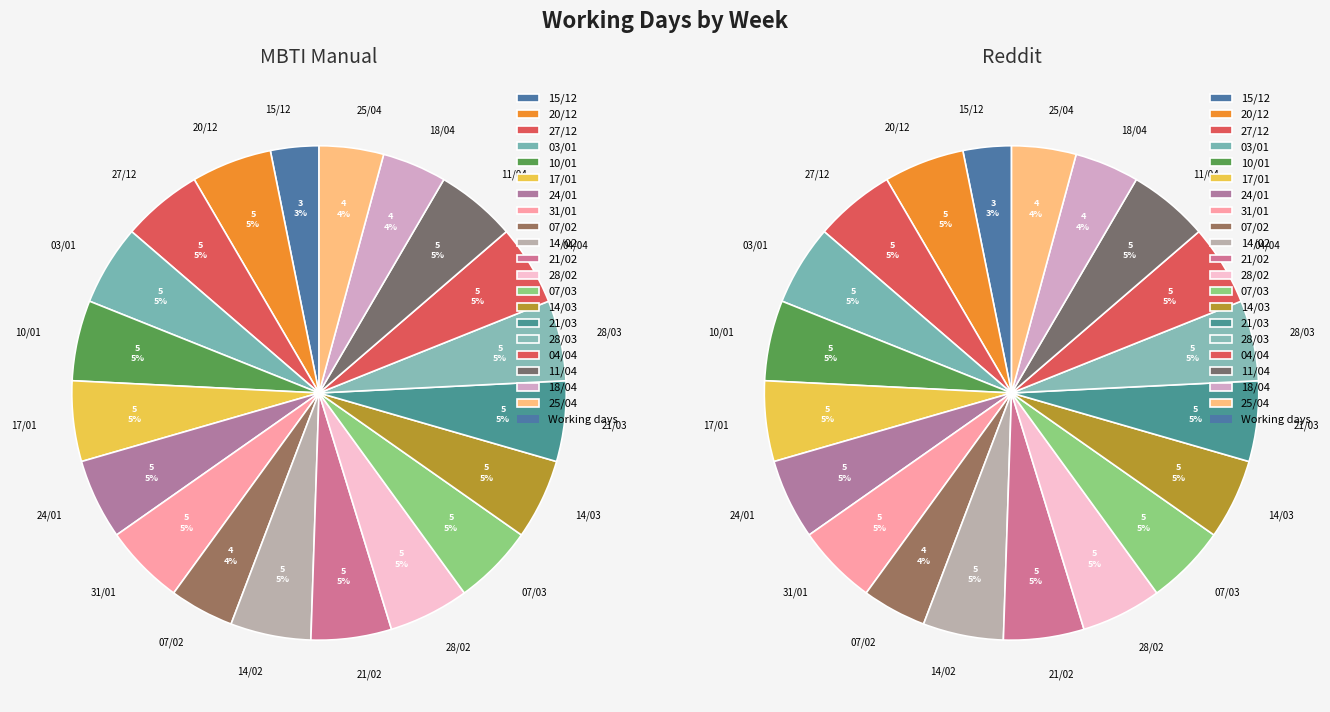

What is the ratio of the value at 15/12 to the value at 31/01?

0.6